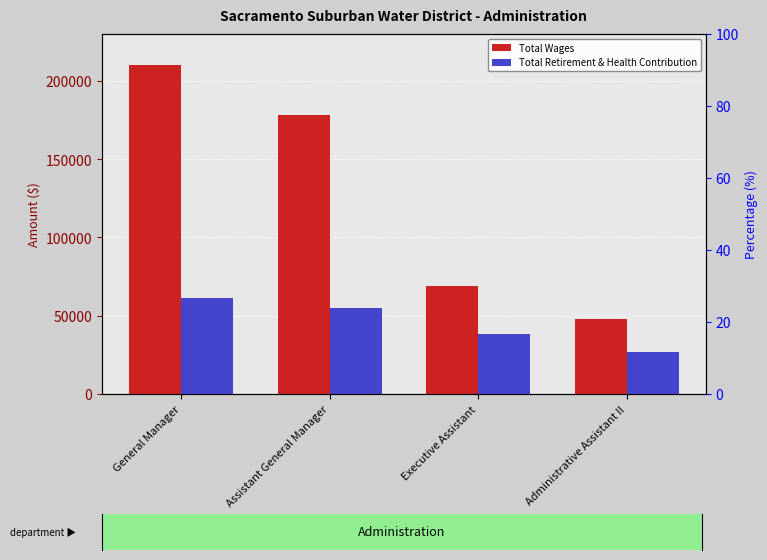

Is the value of Total Retirement & Health Contribution at Assistant General Manager greater than the value of Total Wages at General Manager?

No